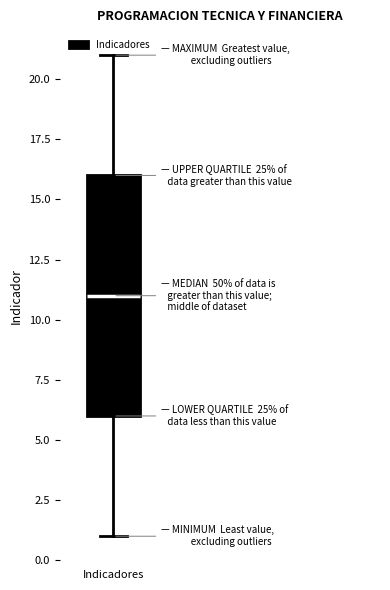

Where is the lower edge of the box for Indicadores on the y-axis? The values are not printed on the chart, so give them approximately, as read against the axis.

6